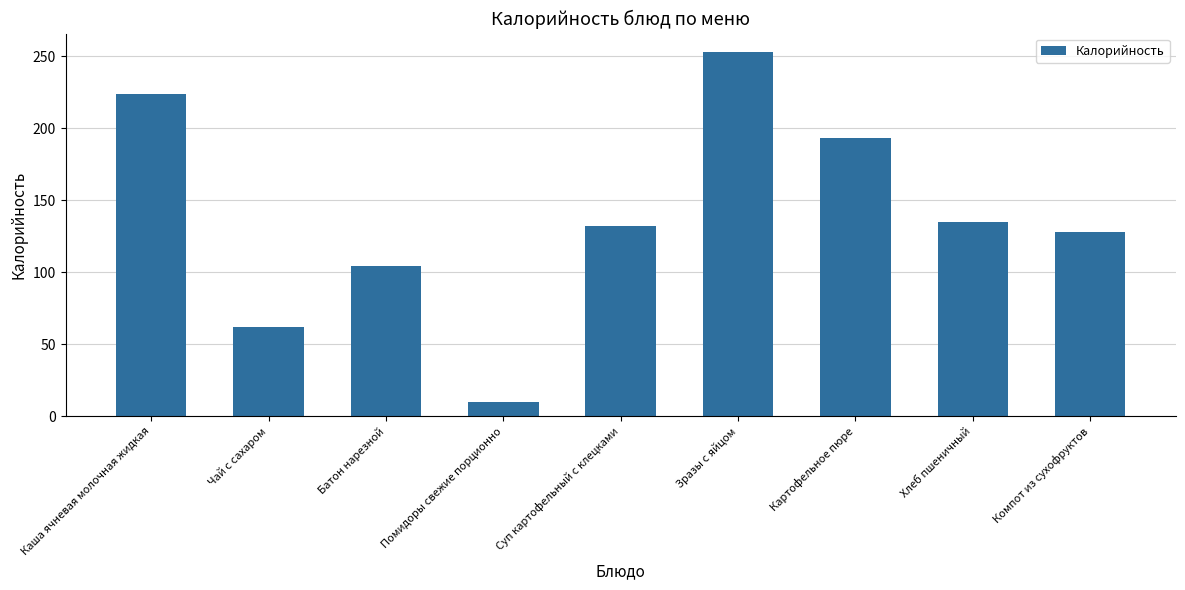

Reading left to right, what are all the values shown in this chart?

Каша ячневая молочная жидкая=224	Чай с сахаром=62	Батон нарезной=104	Помидоры свежие порционно=10	Суп картофельный с клецками=132	Зразы с яйцом=253	Картофельное пюре=193	Хлеб пшеничный=135	Компот из сухофруктов=128